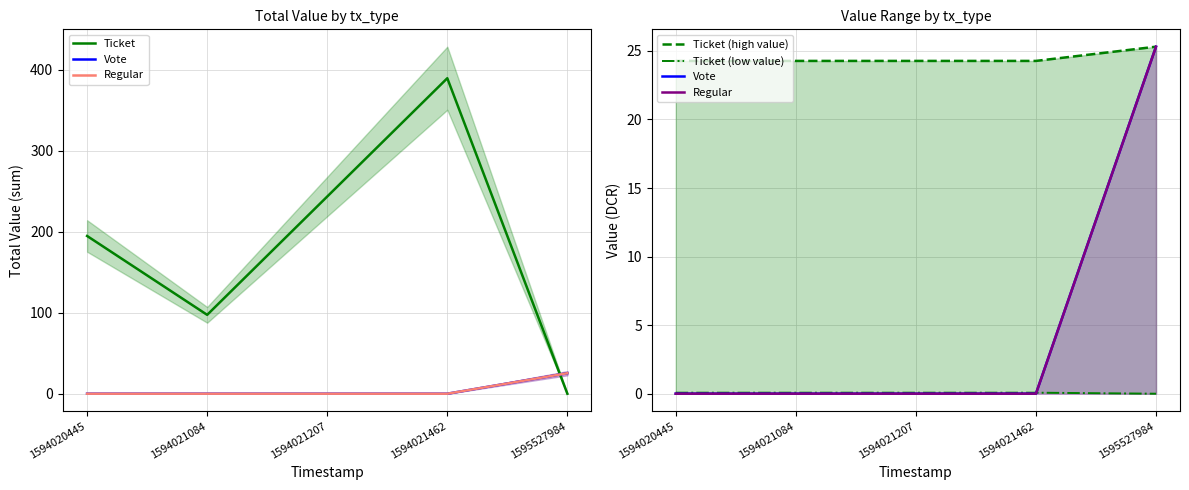

What is the maximum value for Regular?

25.3